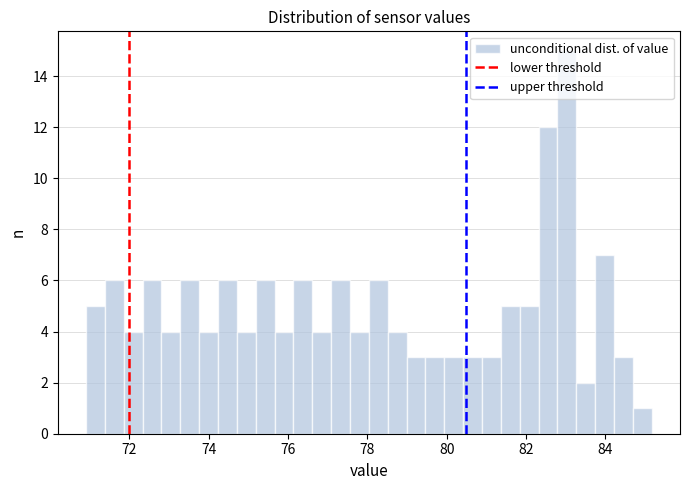

Around what value on the x-axis is the tallest bar? Give the approximate position of its centre, as read against the axis.

83.0